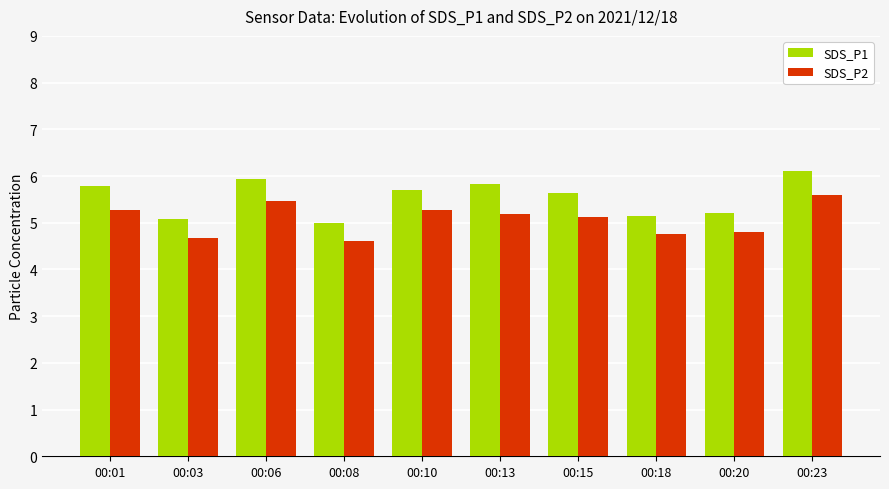

Which label corresponds to the smallest value in the chart?

00:08